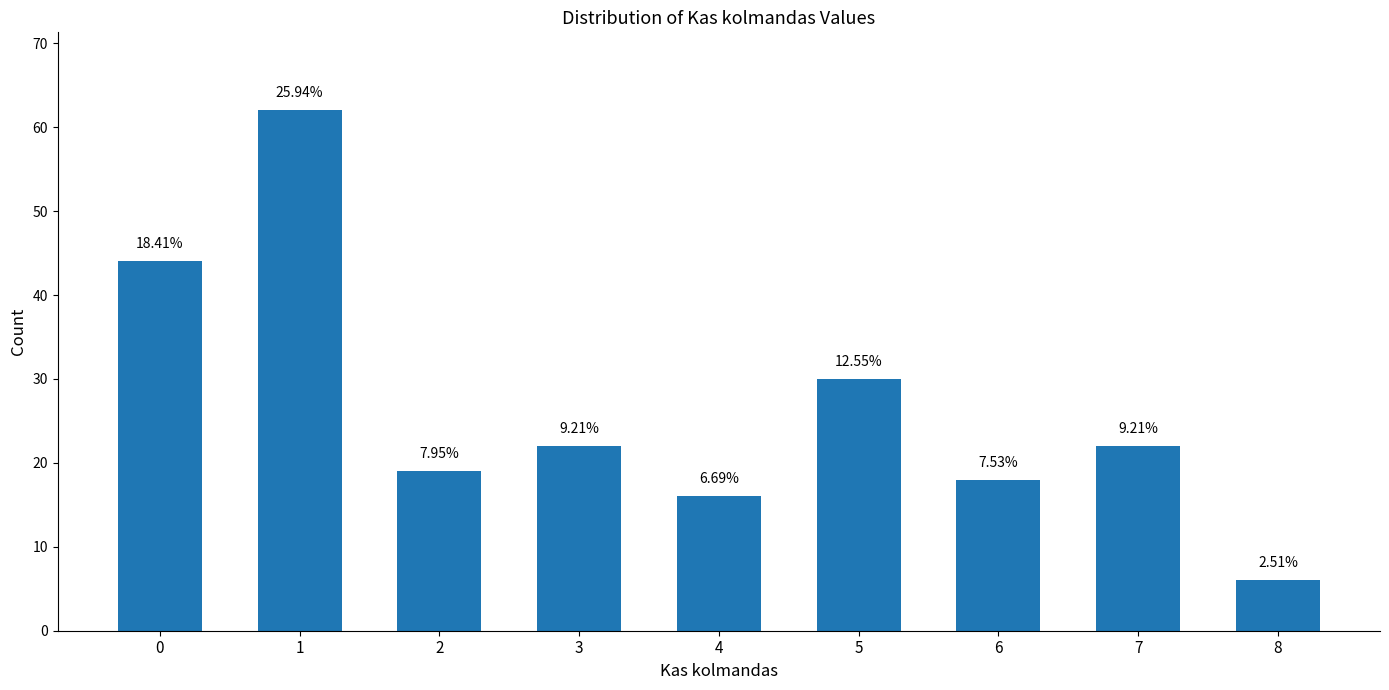

List the labels in order of value, smallest first.

8, 4, 6, 2, 3, 7, 5, 0, 1